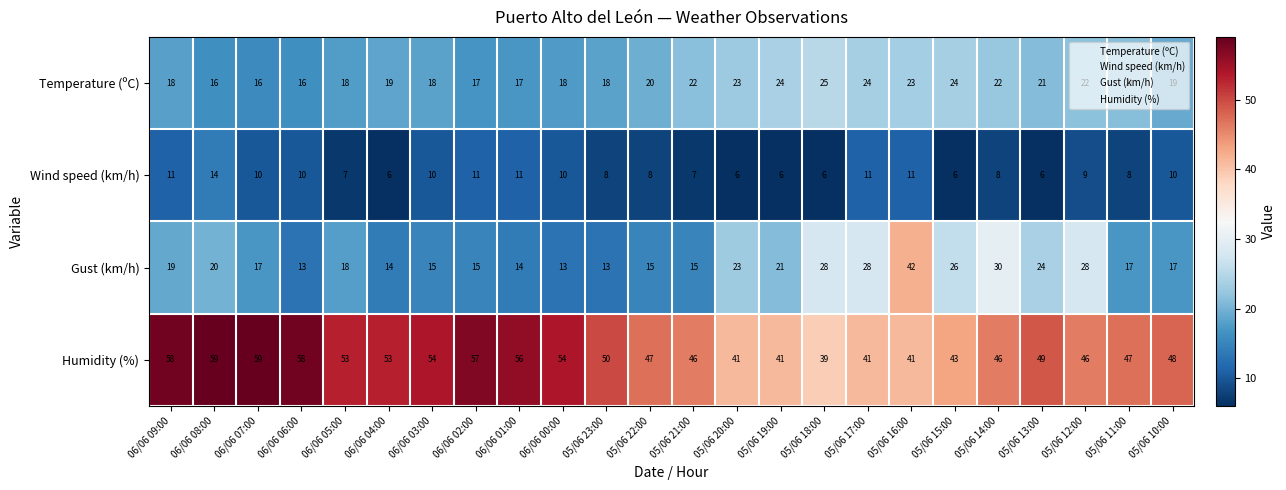

What is the maximum value for Temperature (ºC)?

25